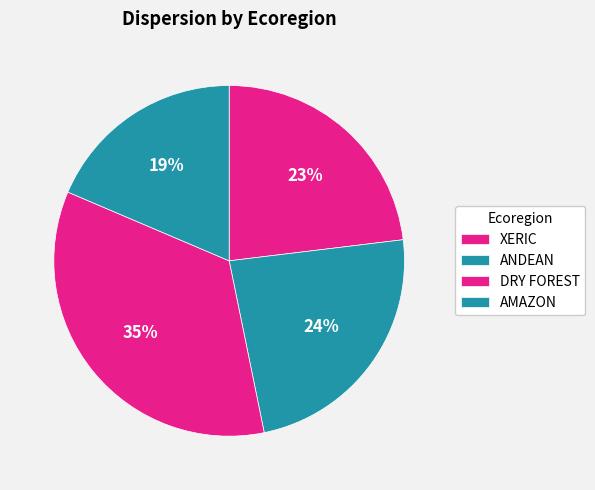

How many segments does this pie chart have?

4